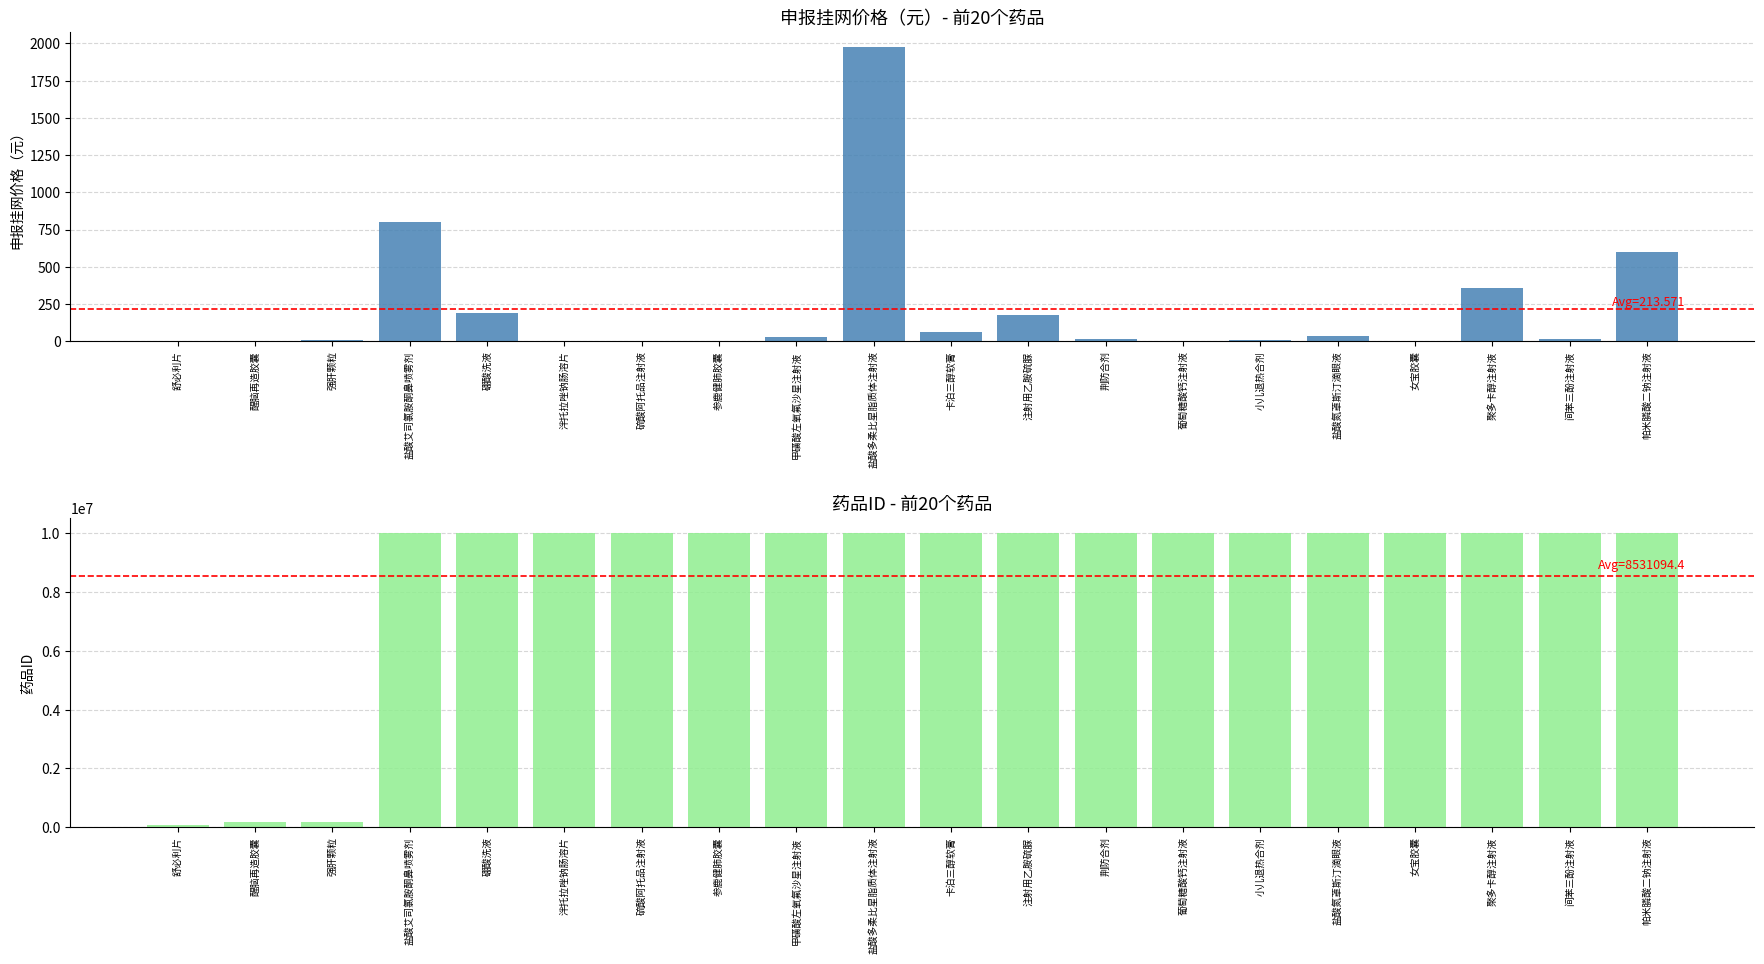

At 盐酸氮䓬斯汀滴眼液, list the series in order from smallest to largest.

申报挂网价格（元）, 药品ID